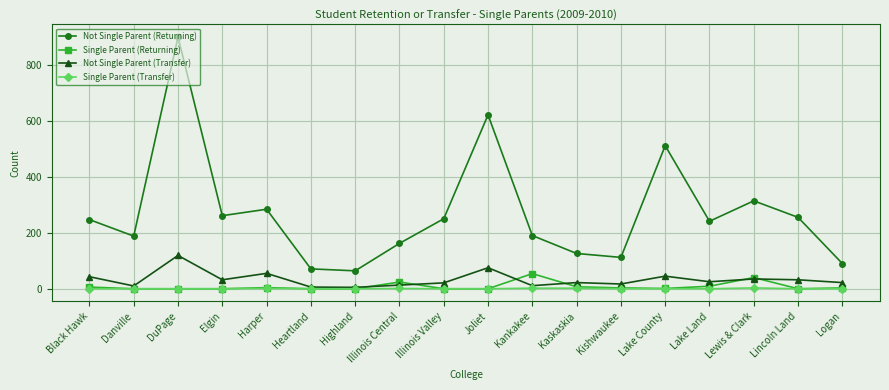

What are all the series names shown in the legend?

Not Single Parent (Returning), Single Parent (Returning), Not Single Parent (Transfer), Single Parent (Transfer)